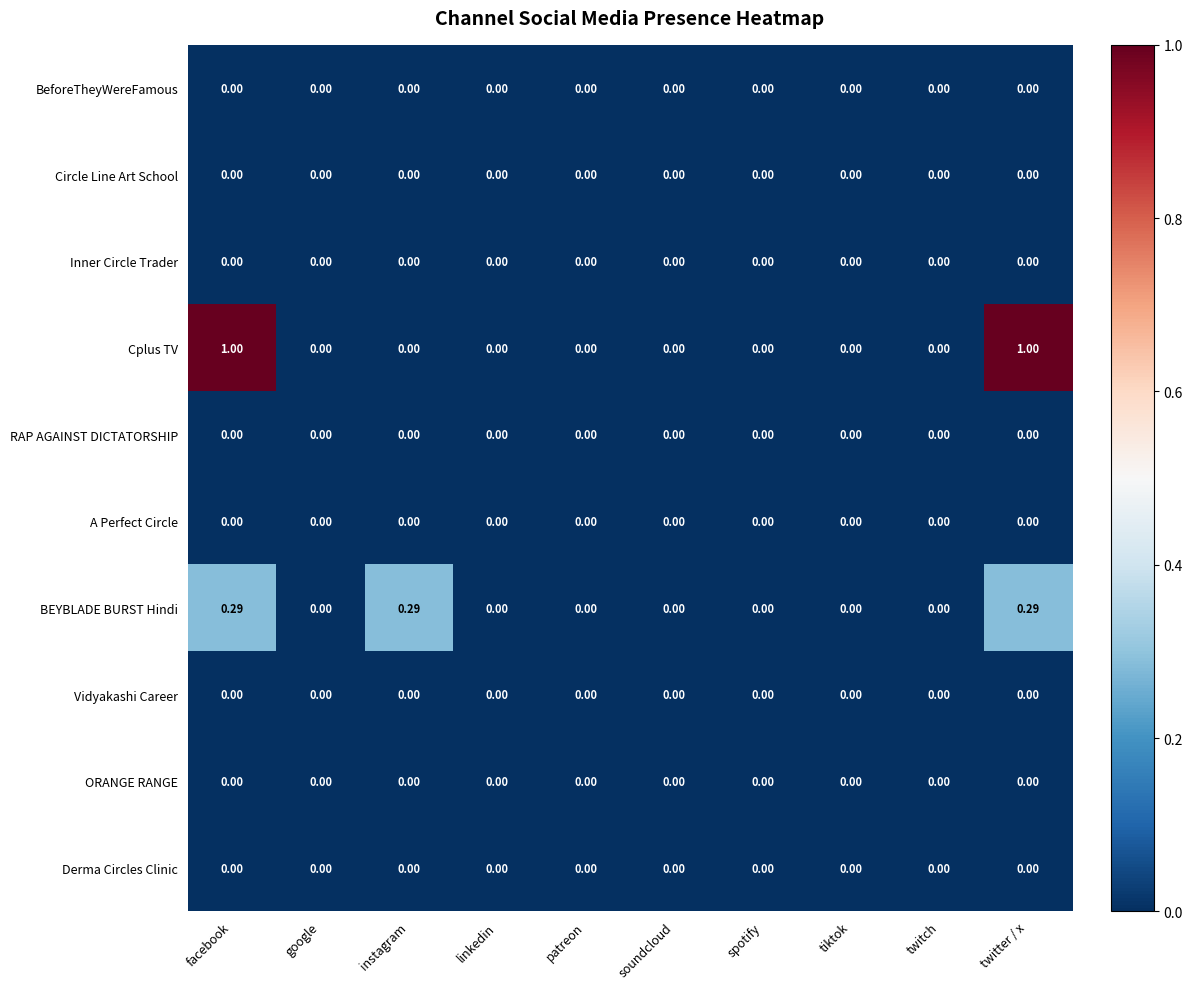

Which series has the largest total across all categories?

Cplus TV